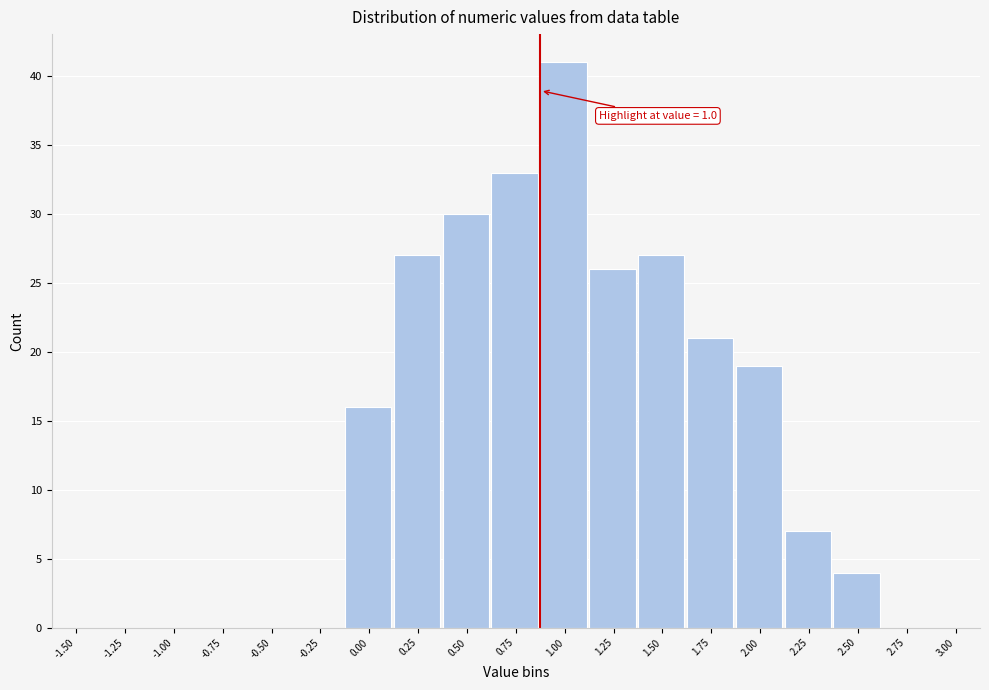

Reading right to left, extract all data points from this chart.

3.00=0	2.75=0	2.50=4	2.25=7	2.00=19	1.75=21	1.50=27	1.25=26	1.00=41	0.75=33	0.50=30	0.25=27	0.00=16	-0.25=0	-0.50=0	-0.75=0	-1.00=0	-1.25=0	-1.50=0